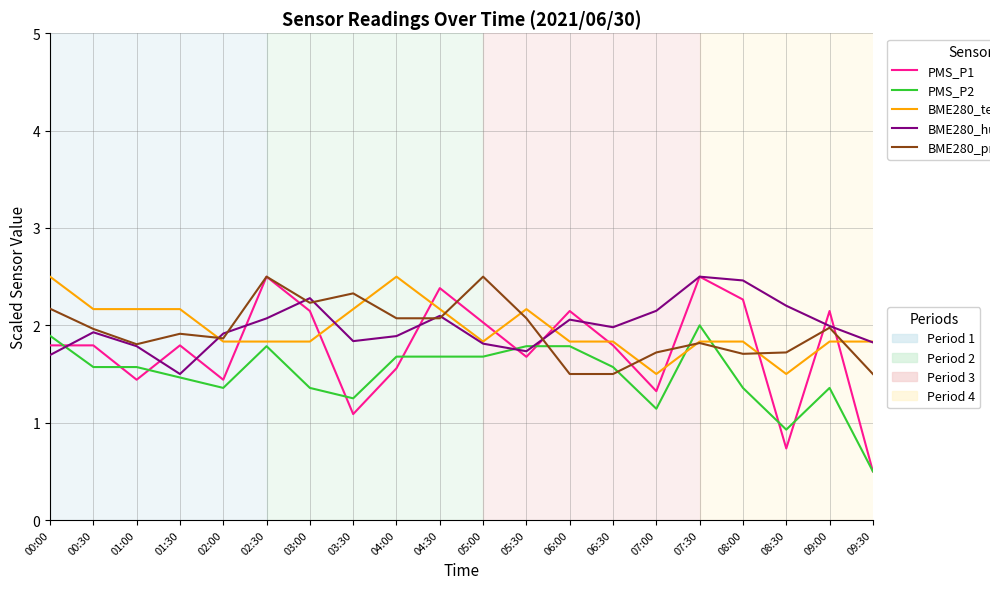

What is the total value across all series at 03:00?

9.8